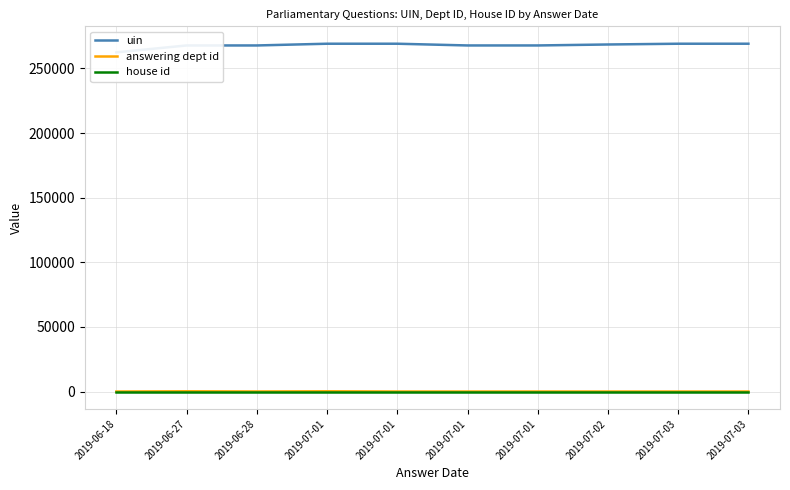

Between 2019-06-27 and 2019-06-18, which is larger?

2019-06-27